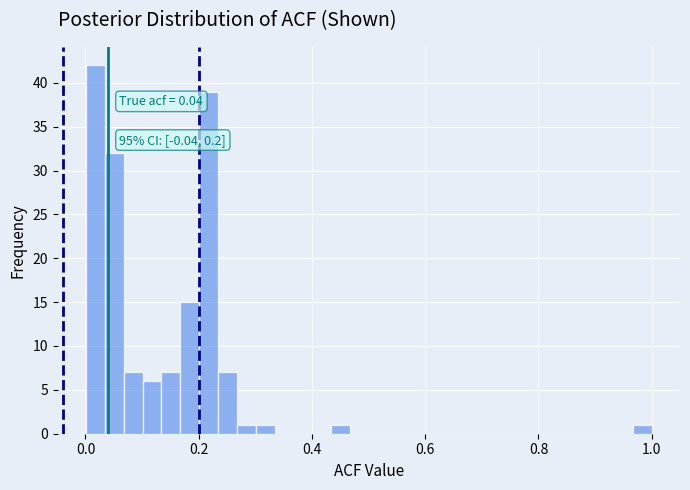

Read against the x-axis, roughly where is the centre of the tallest bar?

0.02